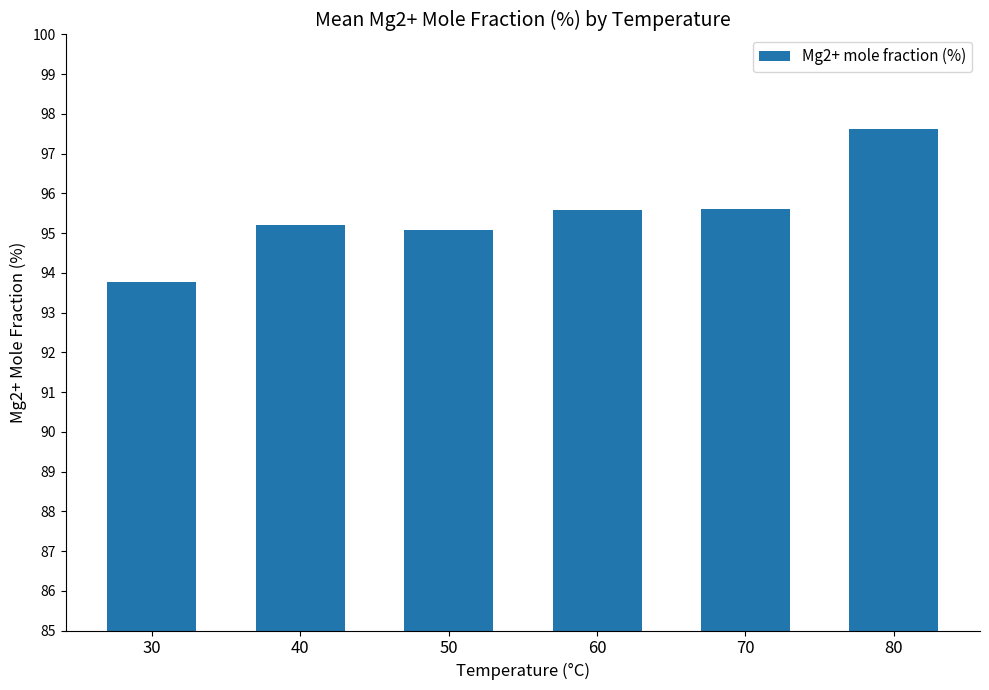

Is it true that the value at 70 is 133.2?

False